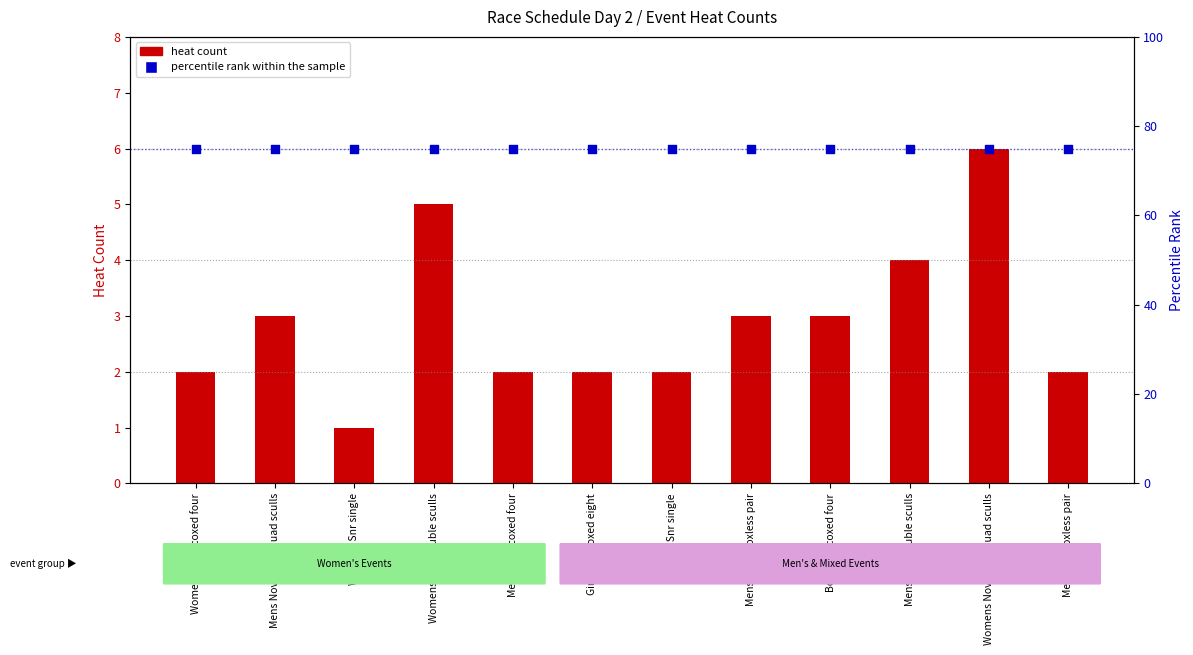

Which series has the largest Y range (max minus min)?

heat count